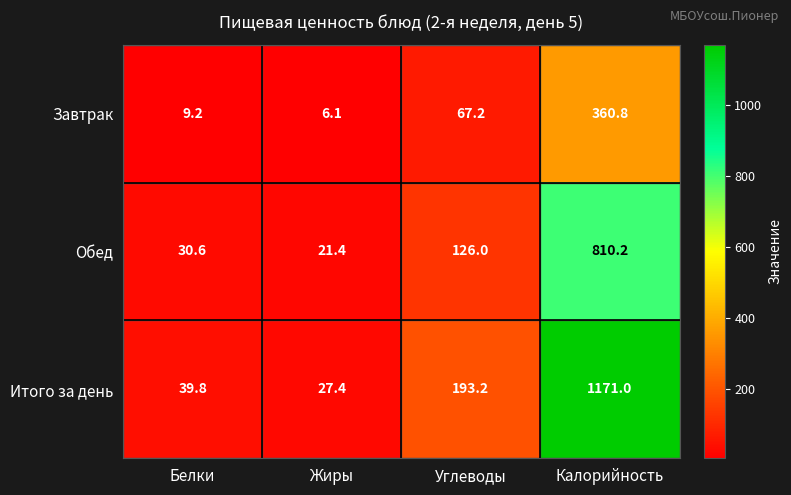

Which label corresponds to the largest value in the chart?

Калорийность